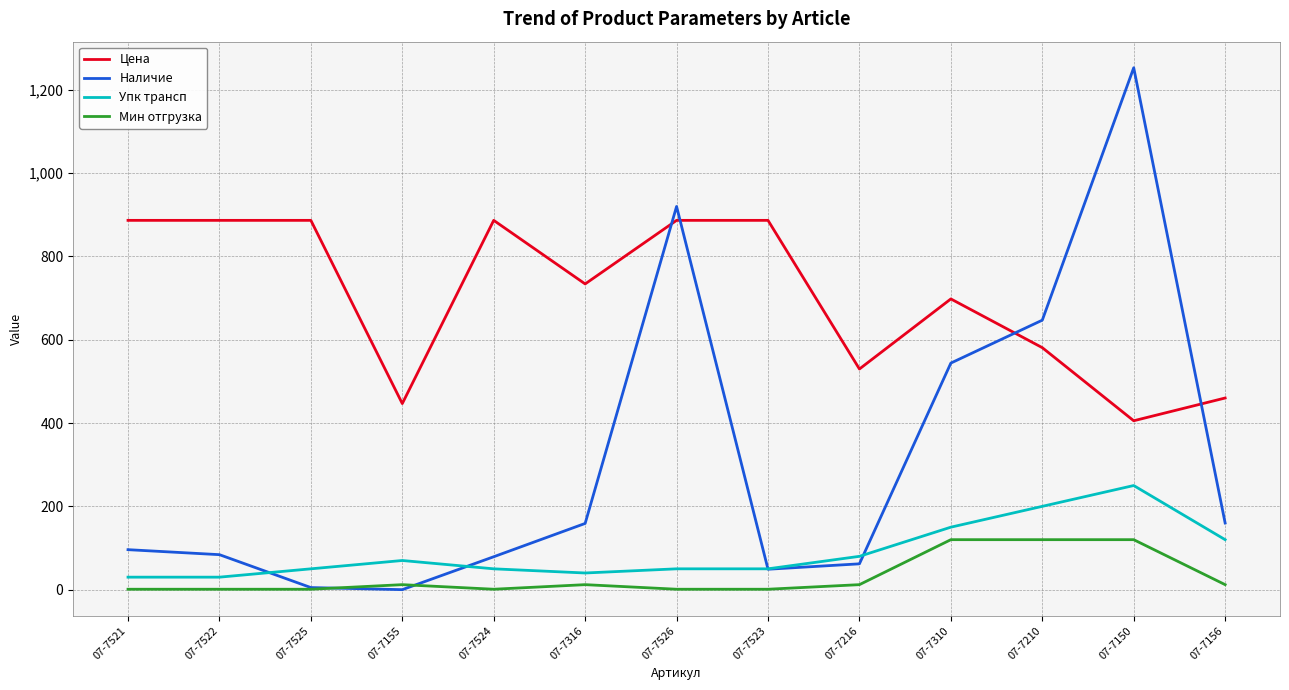

Which series has the widest spread of values?

Наличие